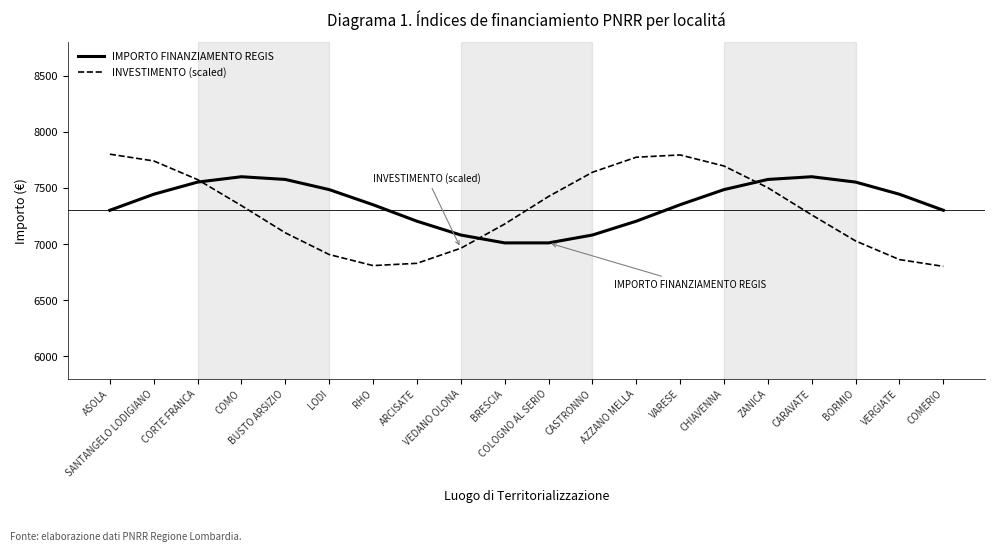

In IMPORTO FINANZIAMENTO REGIS, how many points are higher than both neighbors (excluding endpoints)?

2